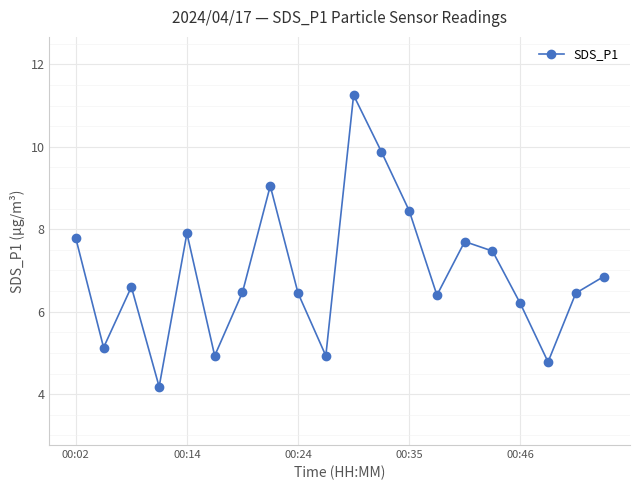

What is the minimum value shown in the chart?

4.2